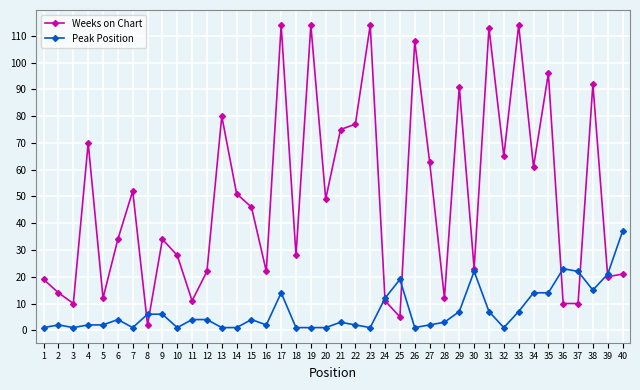

Which series has the largest range (max minus min)?

Weeks on Chart